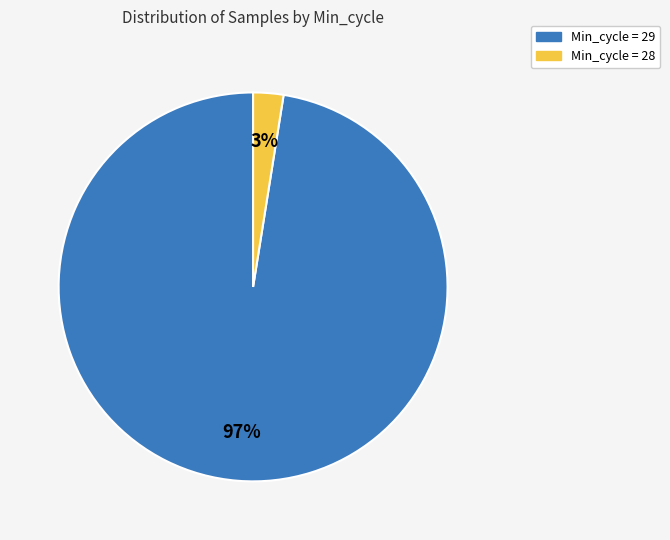

To the nearest percent, what is the average slice percentage?

50%